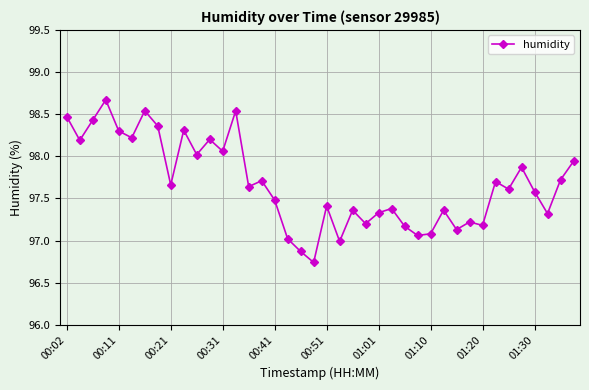

What is the greatest value displayed?

98.7